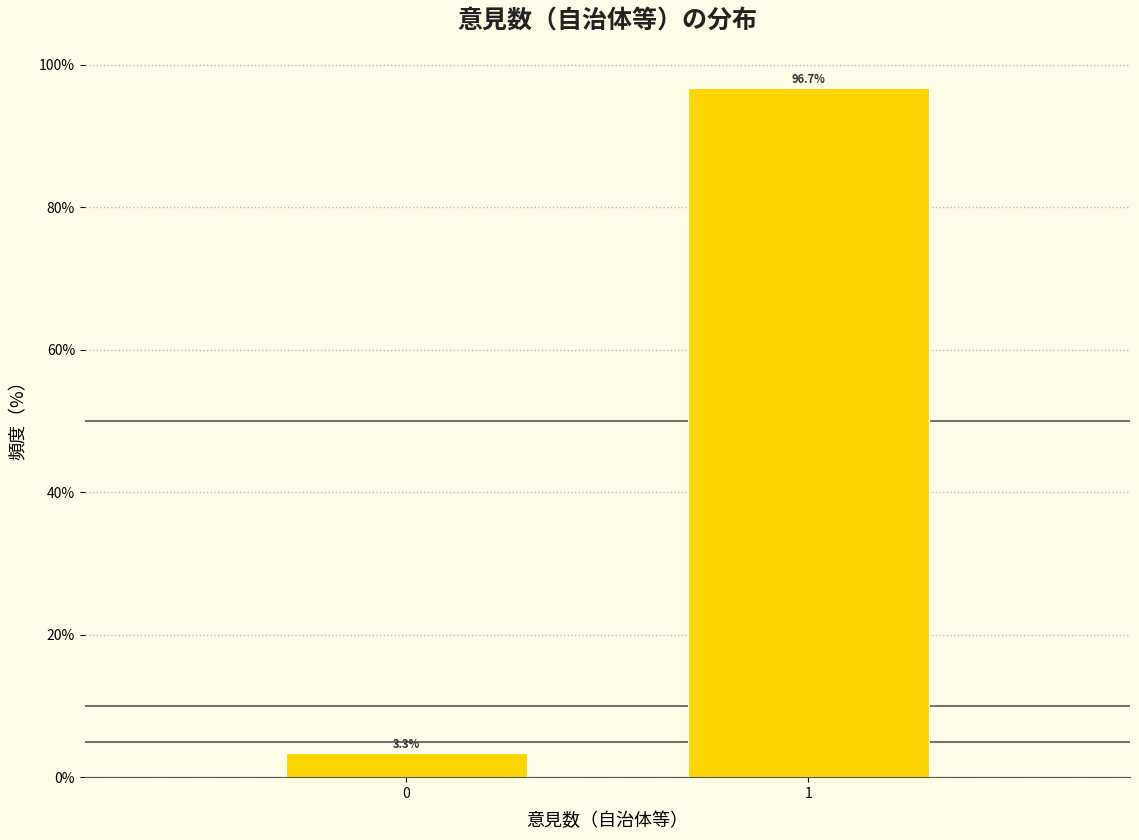

Reading right to left, extract all data points from this chart.

96.7	3.3